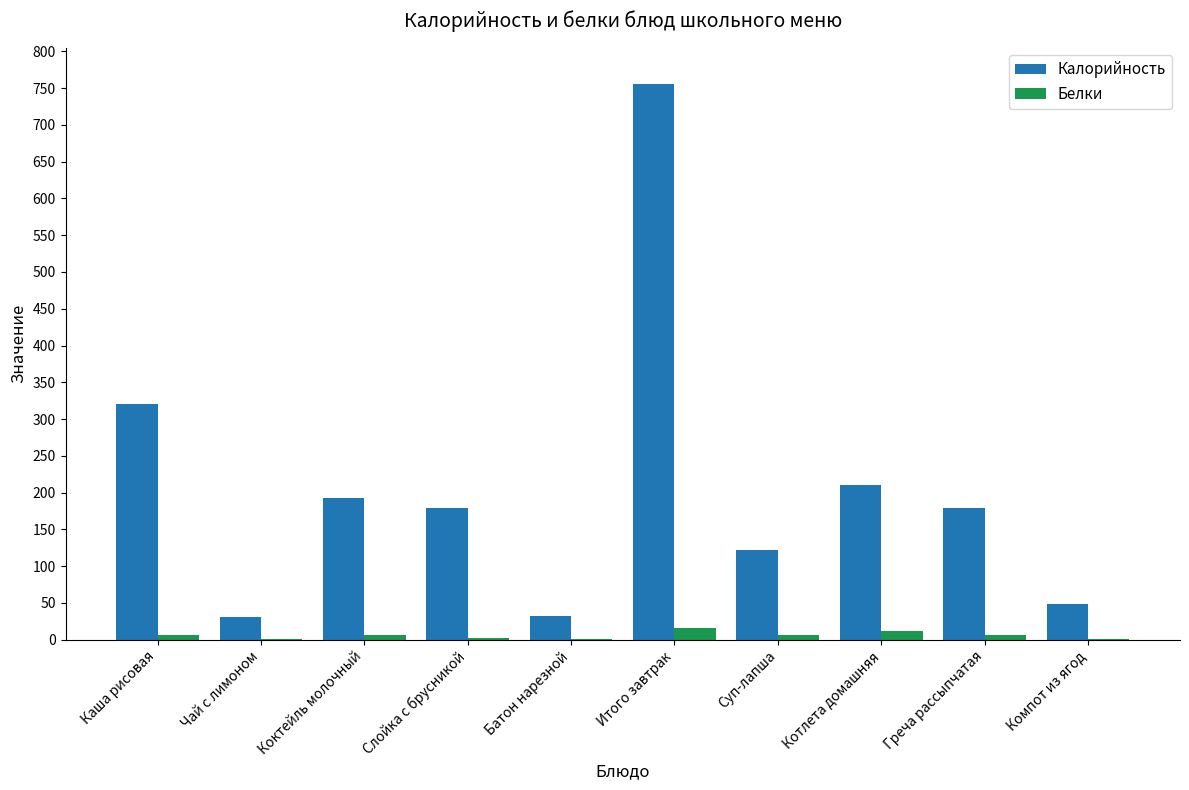

The Калорийность series shows 212.4 at Суп-лапша. True or false?

False